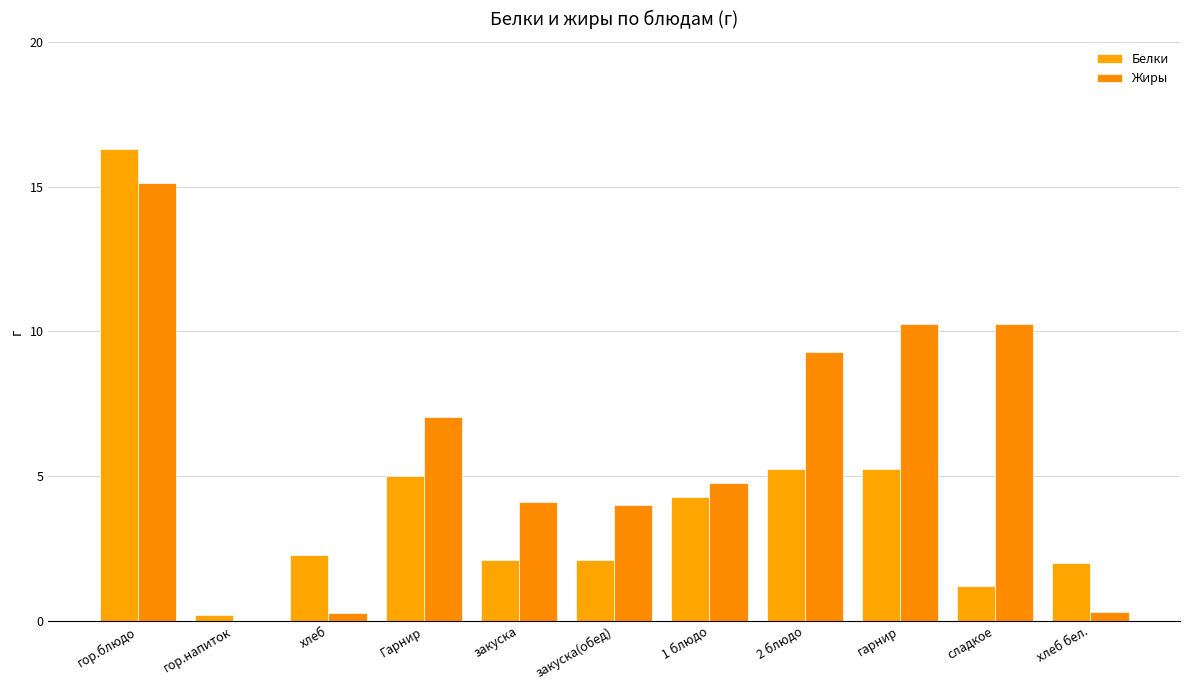

The Белки series shows 5.0 at Гарнир. True or false?

True